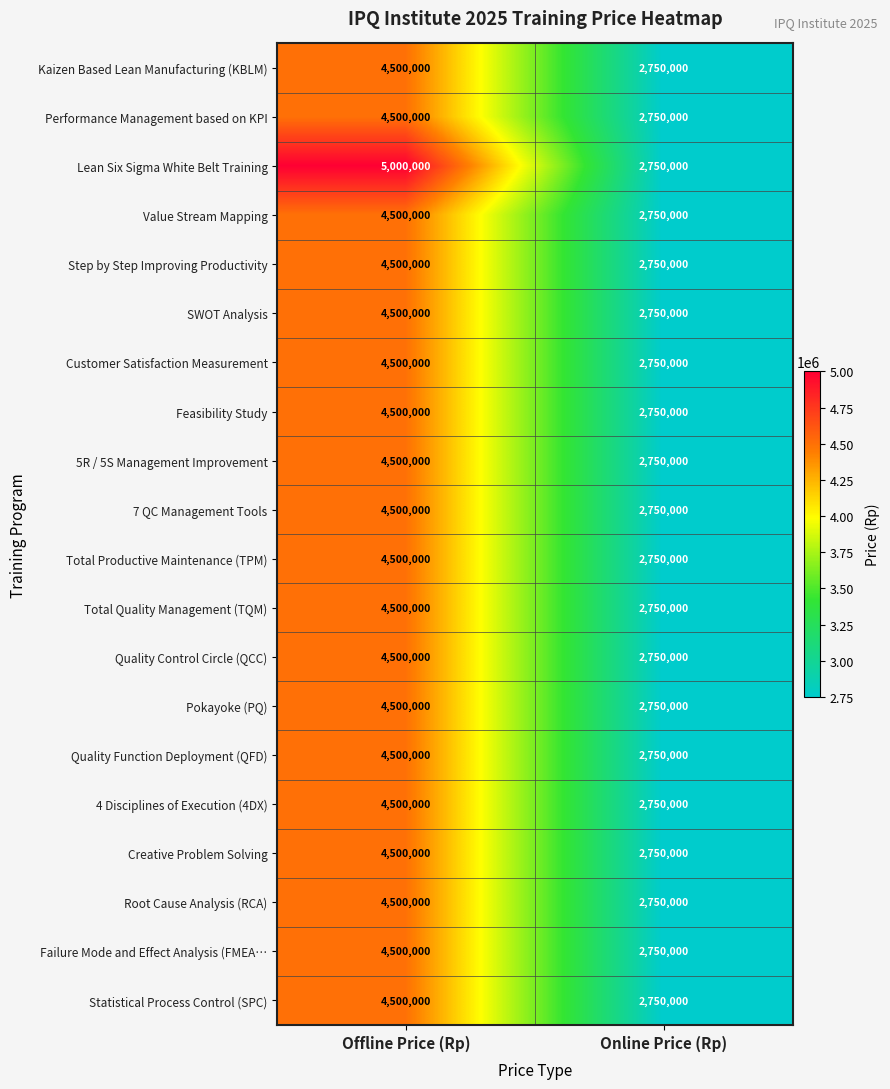

The value of 5R / 5S Management Improvement at Offline Price (Rp) is 4500000. True or false?

True